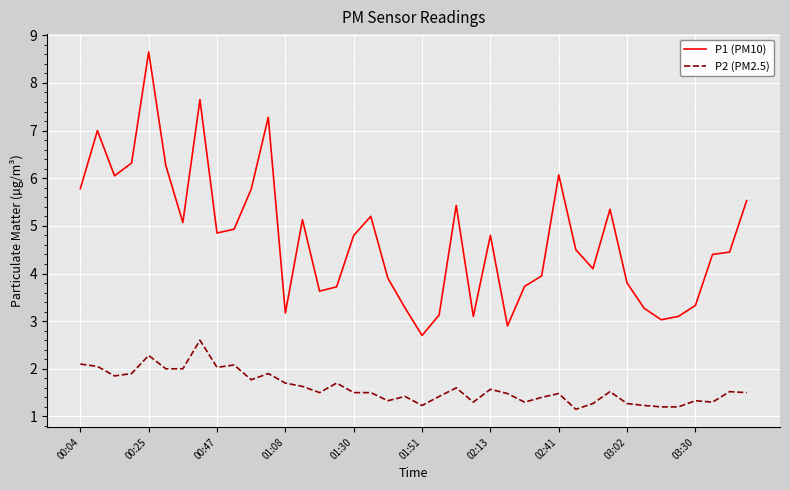

Which series has the largest total across all categories?

P1 (PM10)